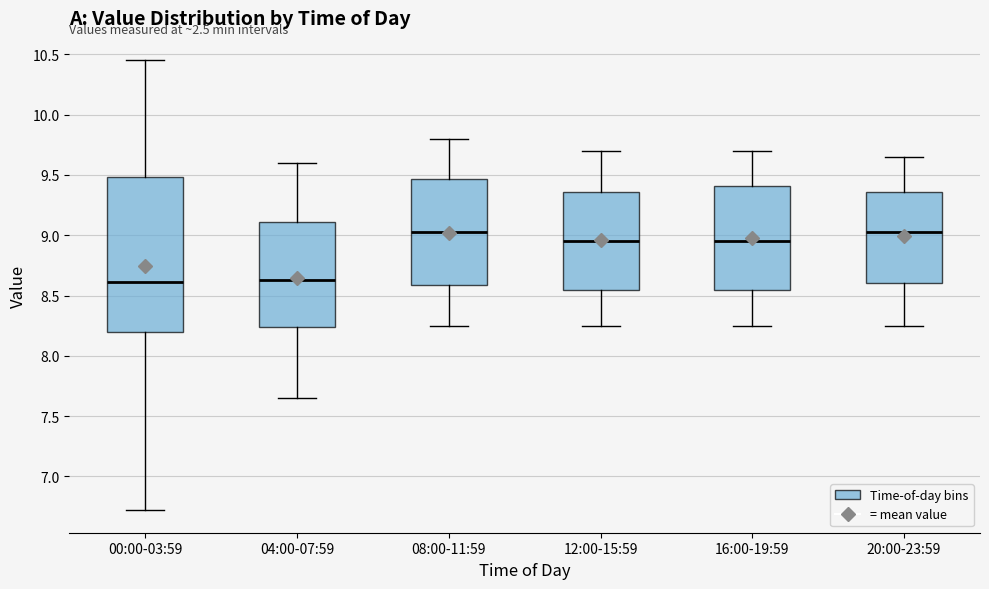

Reading left to right, read every box against the y-axis: the position of its median line, the range the box covers, and the ends of its whiskers. The values are not printed on the chart, so give them approximately, as read against the axis.

00:00-03:59: median 8.60, box 8.20 to 9.50, whiskers 6.70 to 10.45
04:00-07:59: median 8.65, box 8.25 to 9.10, whiskers 7.65 to 9.60
08:00-11:59: median 9.05, box 8.60 to 9.45, whiskers 8.25 to 9.80
12:00-15:59: median 8.95, box 8.55 to 9.35, whiskers 8.25 to 9.70
16:00-19:59: median 8.95, box 8.55 to 9.40, whiskers 8.25 to 9.70
20:00-23:59: median 9.05, box 8.60 to 9.35, whiskers 8.25 to 9.65